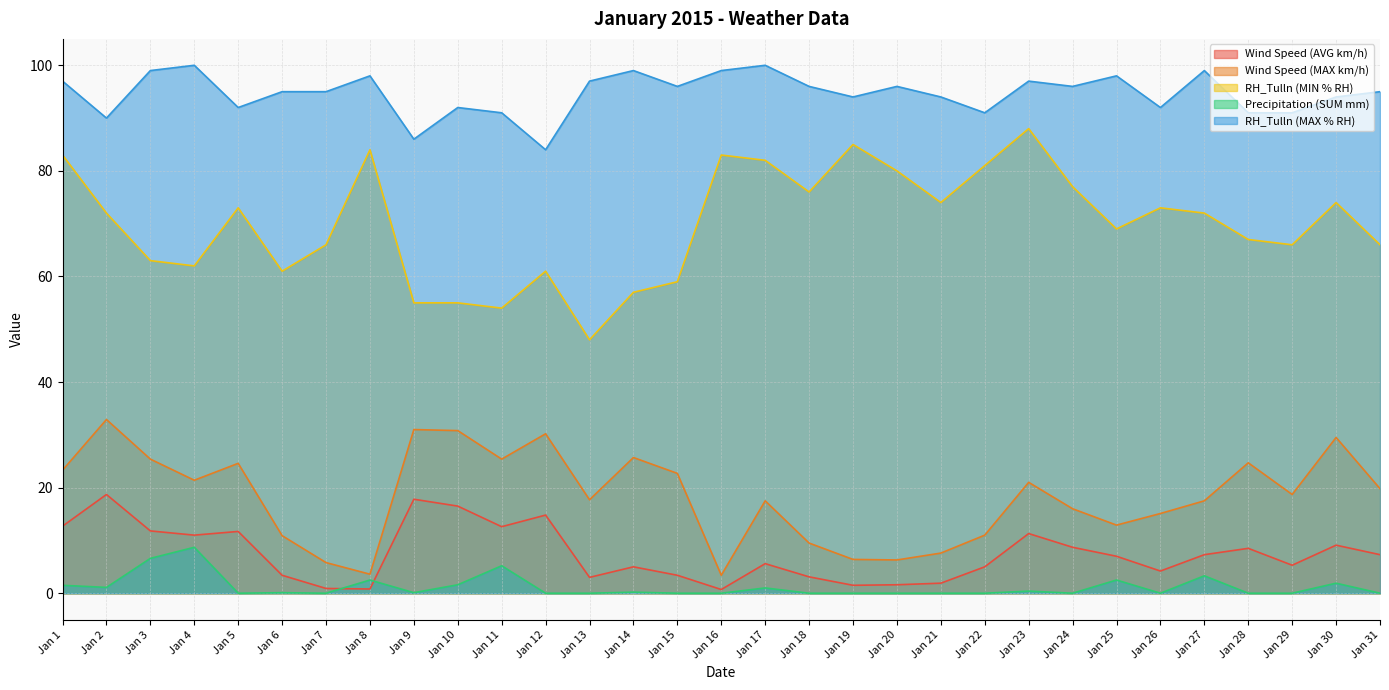

Where is the first local minimum for RH_Tulln (MAX % RH)?

Jan 2